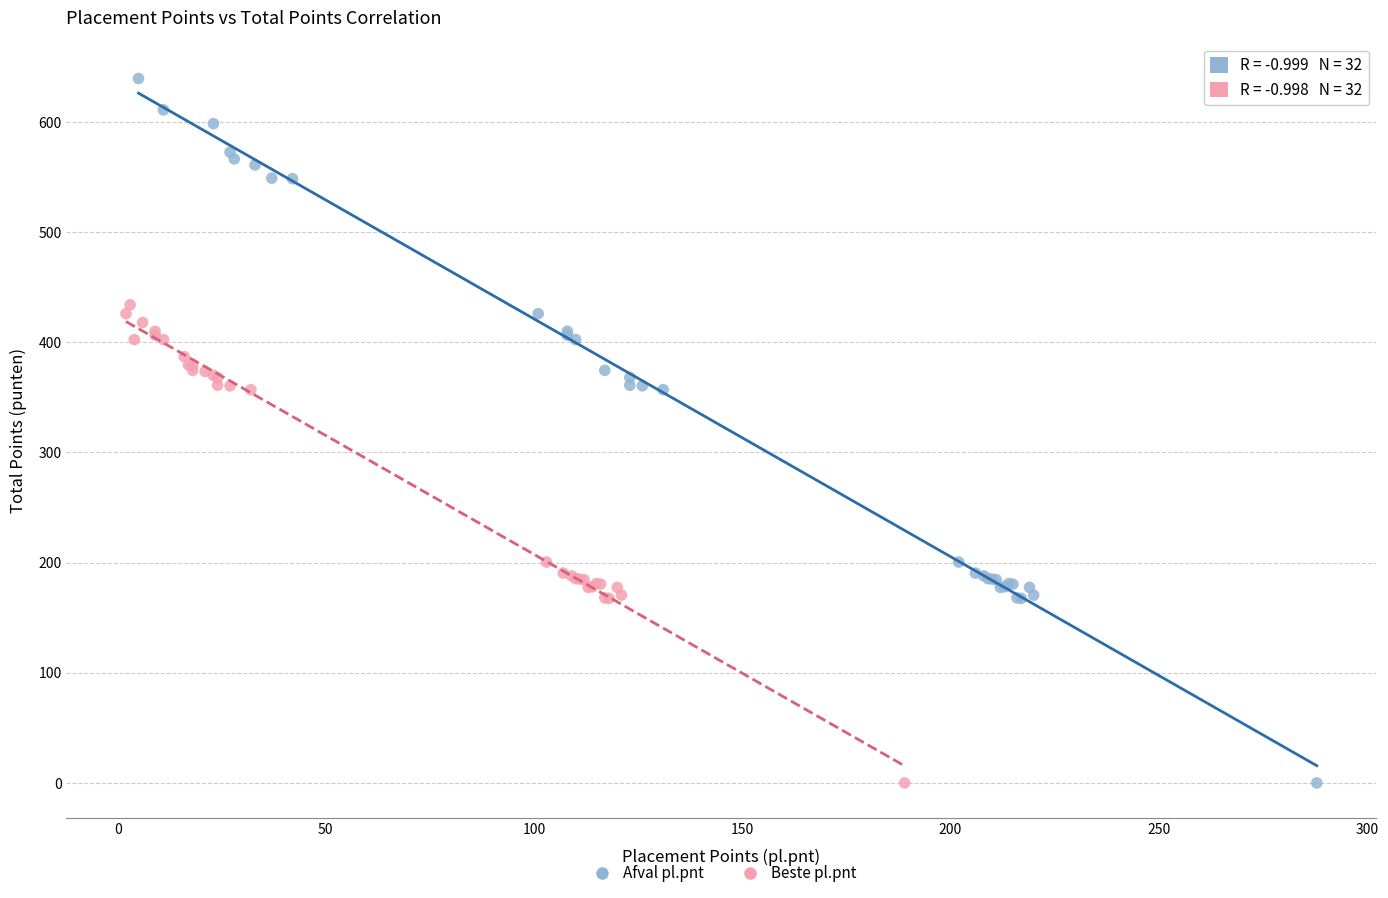

What are all the series names shown in the legend?

Afval pl.pnt, Beste pl.pnt